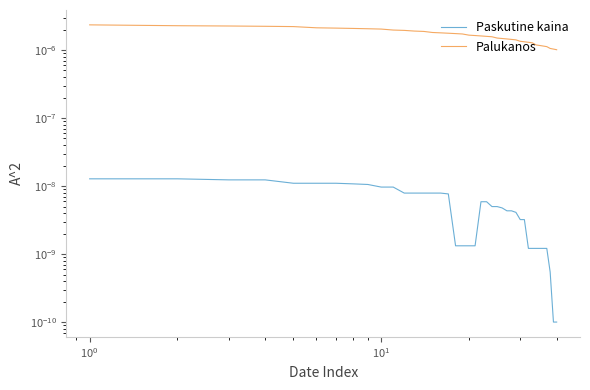

Is the value of Palukanos at 13 greater than the value of Paskutine kaina at 7?

Yes